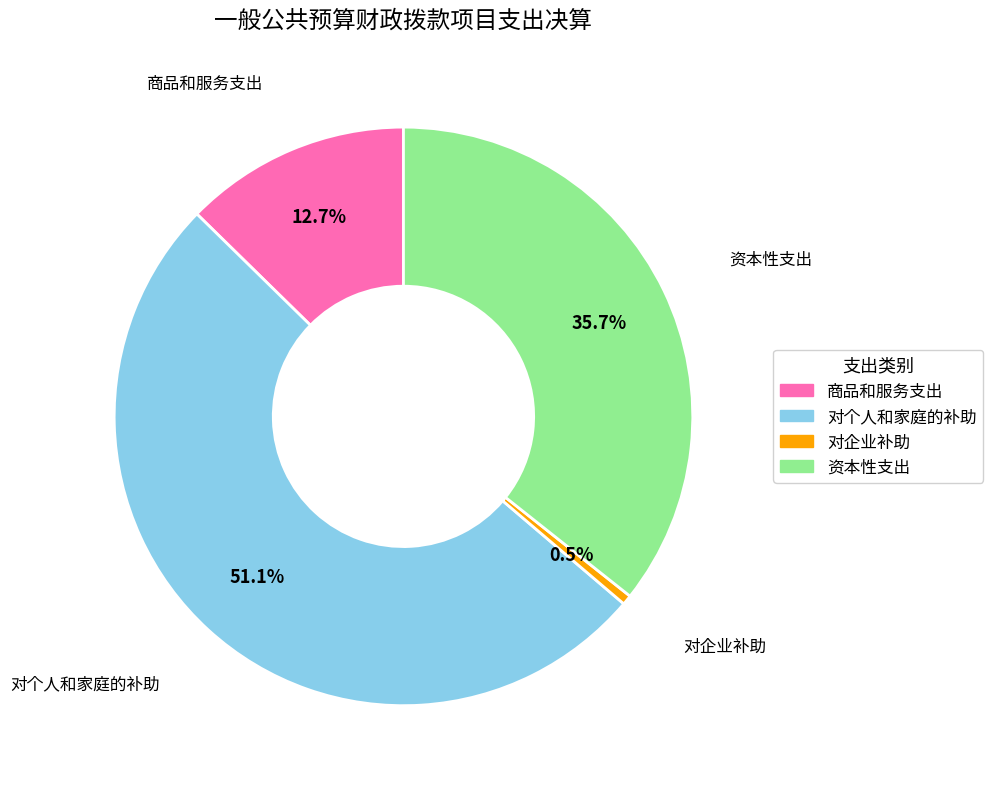

To the nearest percent, what is the combined percentage of 资本性支出 and 对企业补助?

36%